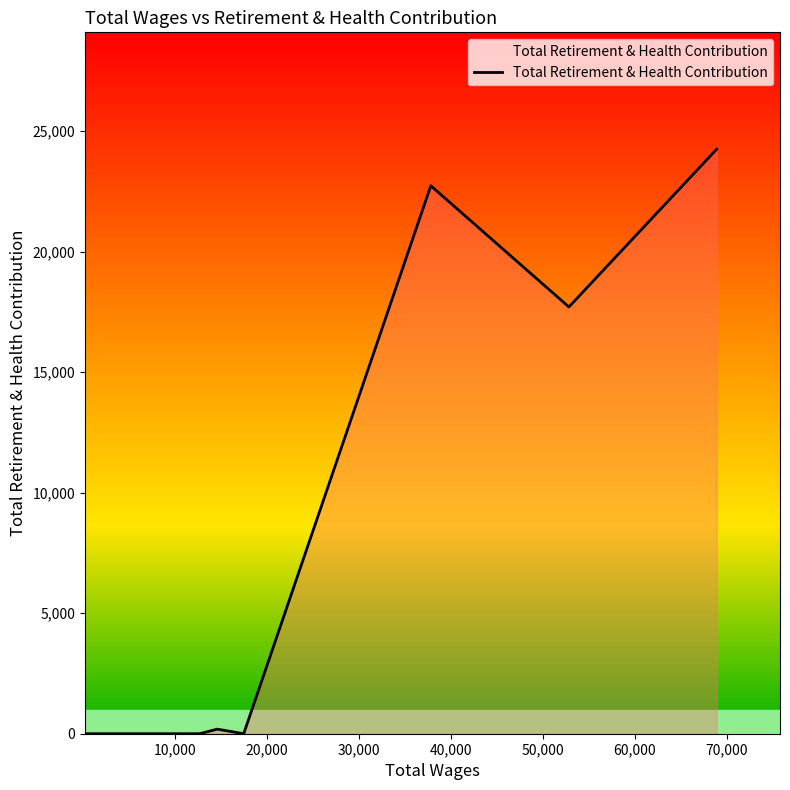

What is the difference between the maximum and minimum values?

24249